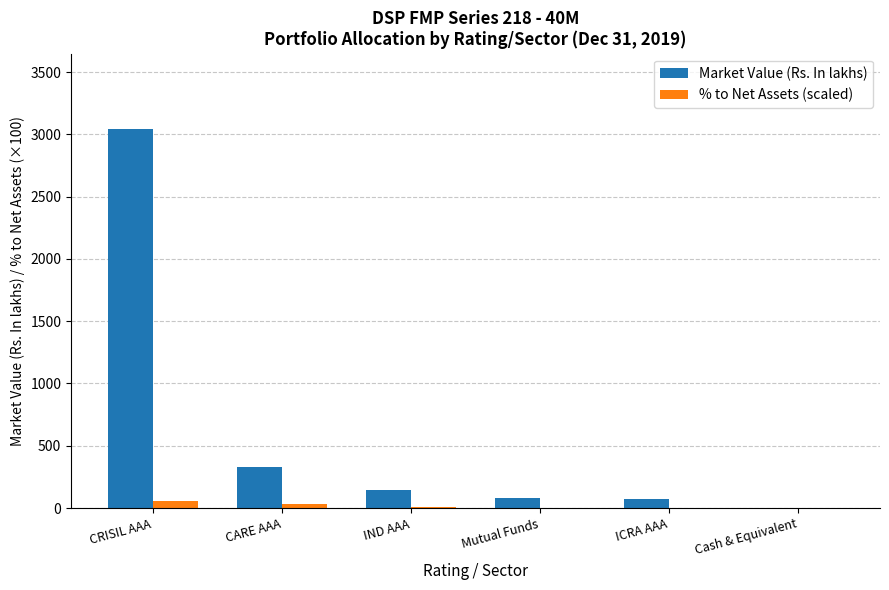

Between CRISIL AAA and Cash & Equivalent, which series saw the biggest shift?

Market Value (Rs. In lakhs)